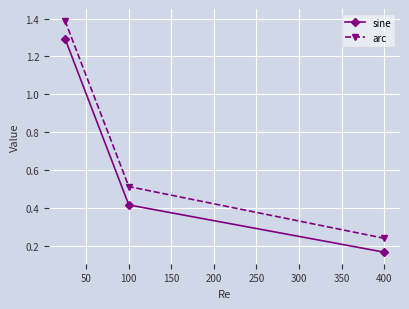

Which series has the largest total across all categories?

arc